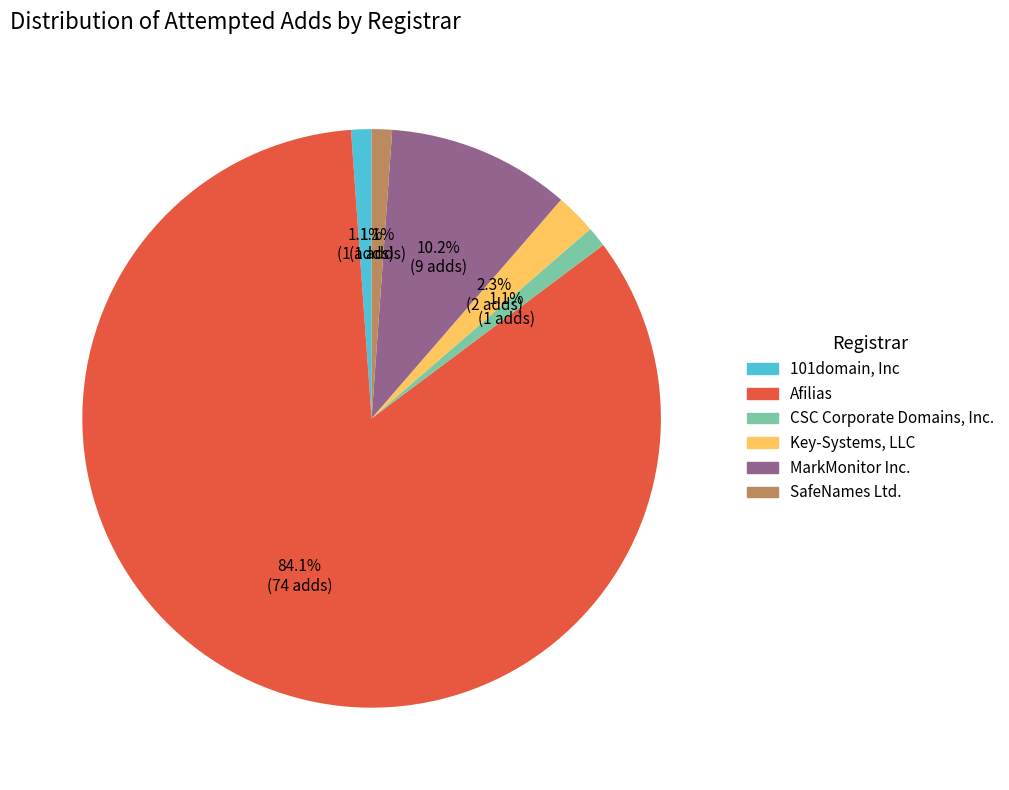

Which slice is the largest?

Afilias